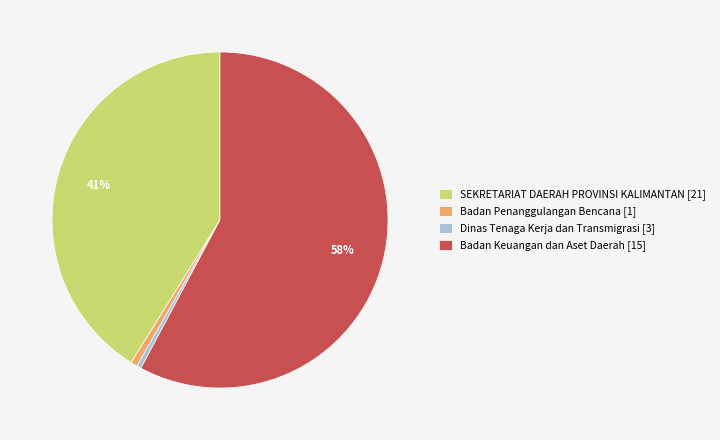

Combined, do SEKRETARIAT DAERAH PROVINSI KALIMANTAN [21] and Badan Penanggulangan Bencana [1] account for over 50%?

No